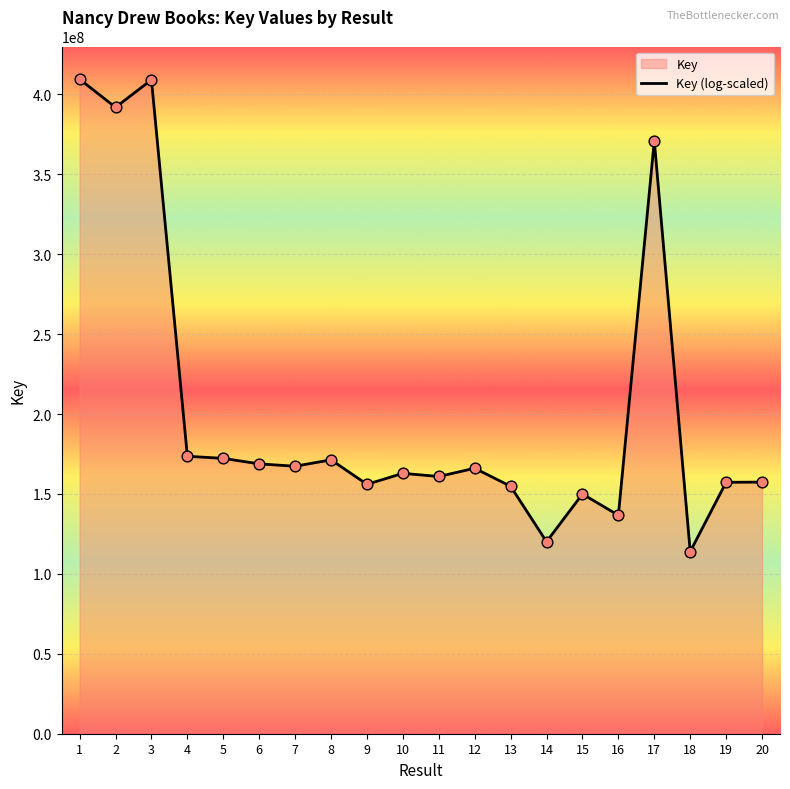

Approximately how many times larger is the value at 20 compared to 10?

1.0